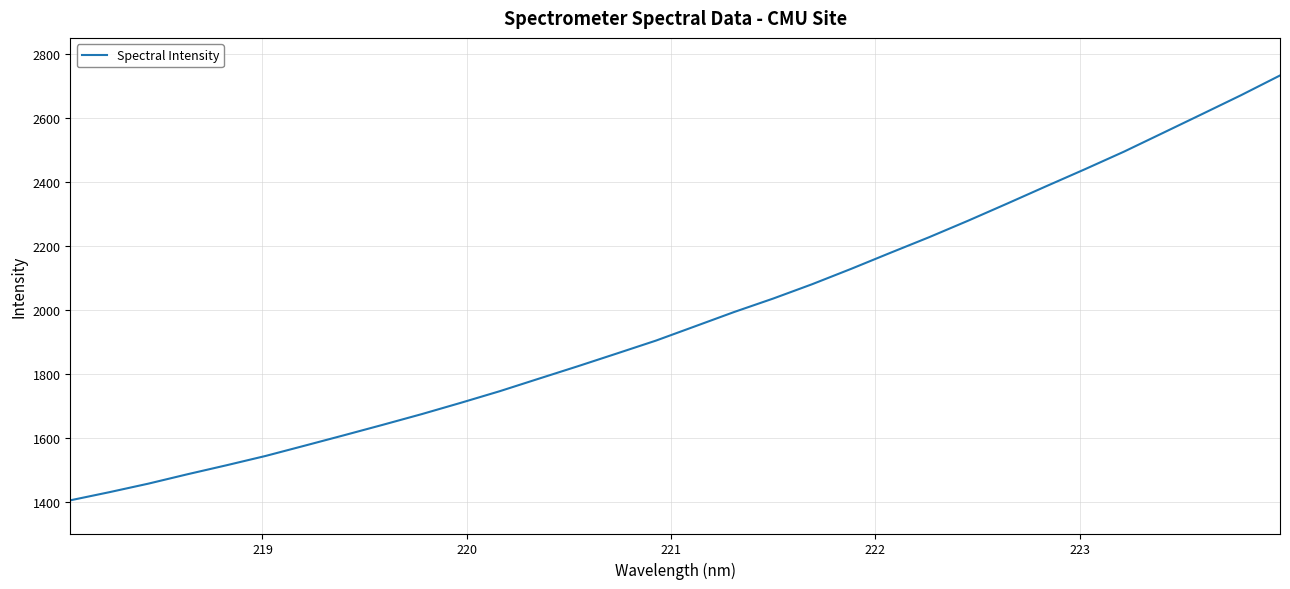

What is the maximum value shown in the chart?

2732.5